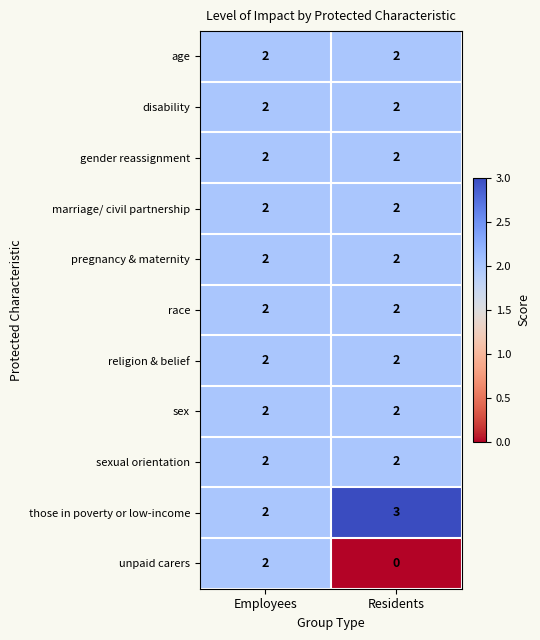

Reading left to right, extract all data points from this chart.

age: 2	2
disability: 2	2
gender reassignment: 2	2
marriage/ civil partnership: 2	2
pregnancy & maternity: 2	2
race: 2	2
religion & belief: 2	2
sex: 2	2
sexual orientation: 2	2
those in poverty or low-income: 2	3
unpaid carers: 2	0